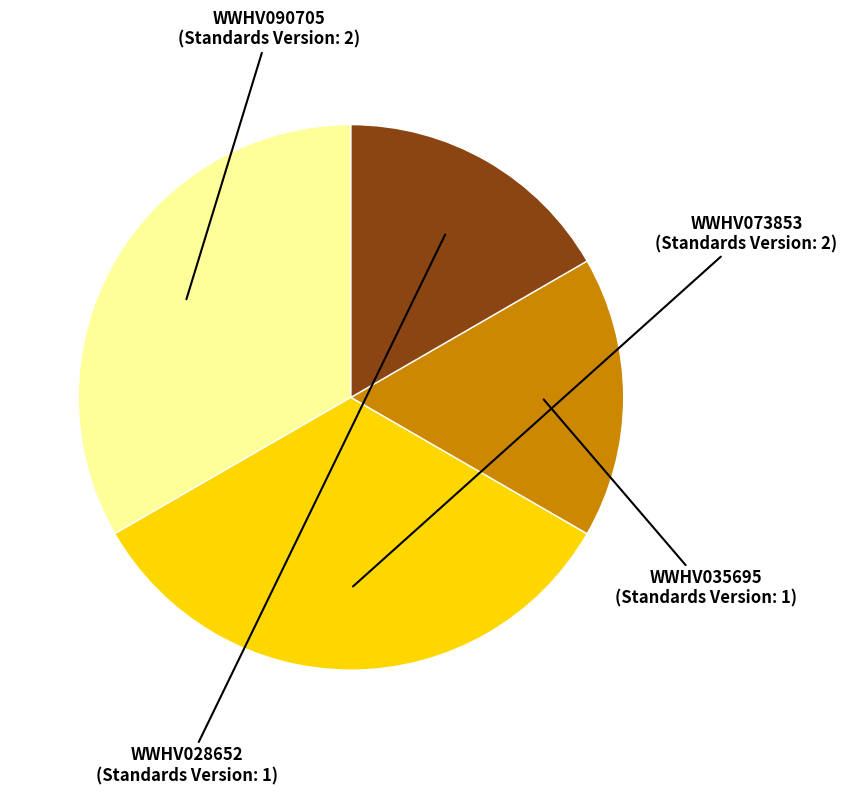

Is there any slice that represents more than half of the pie?

No